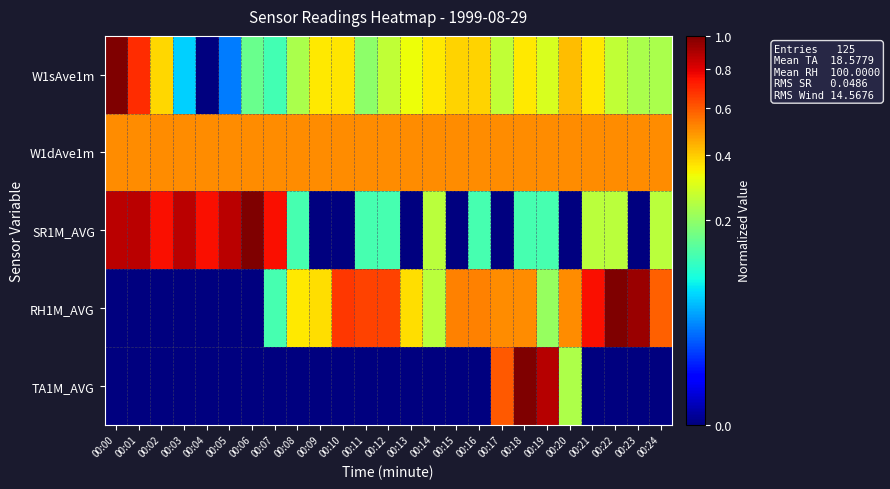

What is the greatest value displayed?

1.0